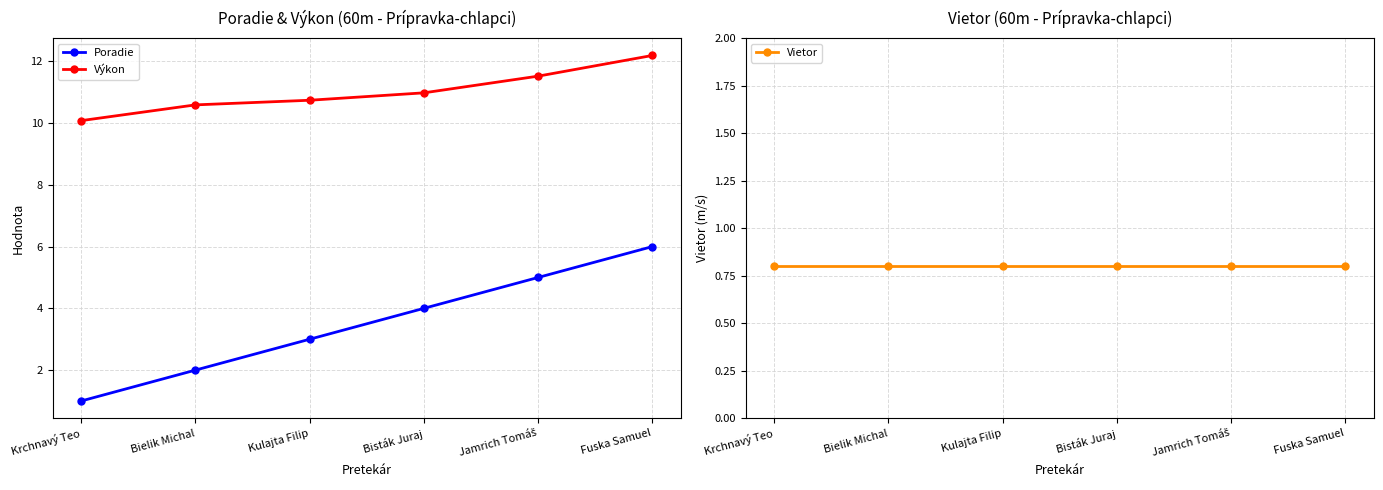

How many data points in Poradie are less than 4?

3